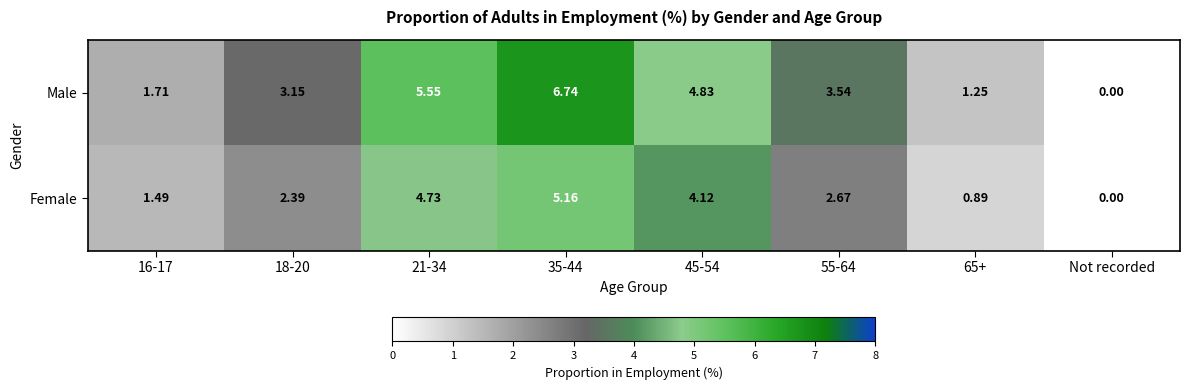

How many series are shown in this chart?

2